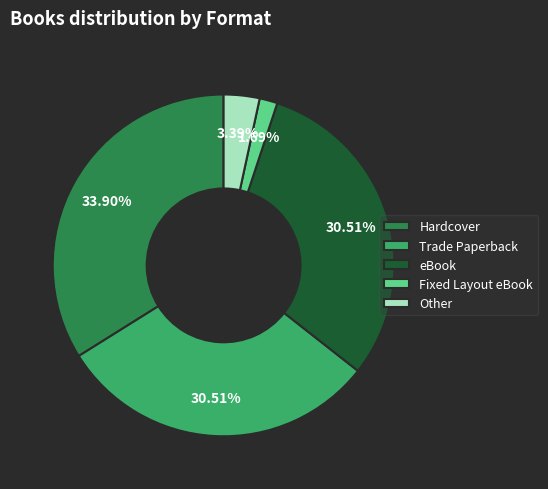

Count the number of slices in the pie.

5